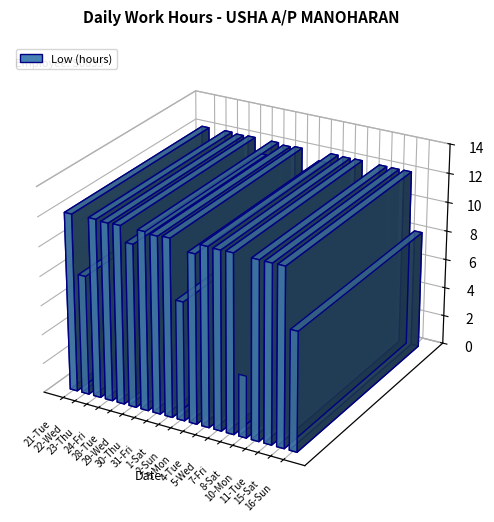

Where is the data nearest to the value 8?

2-Sun